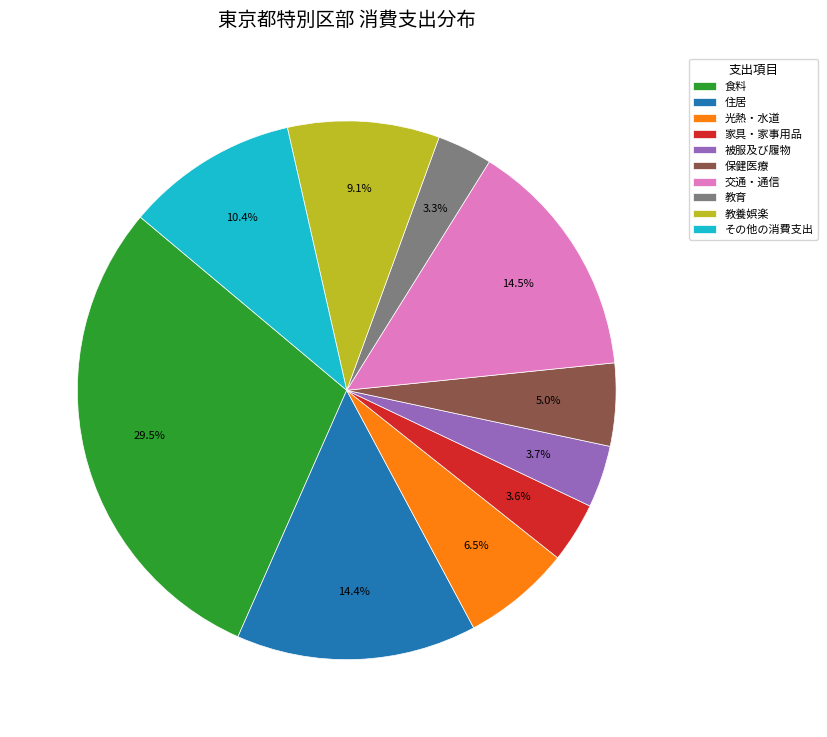

Does 住居 represent more than half of the total?

No